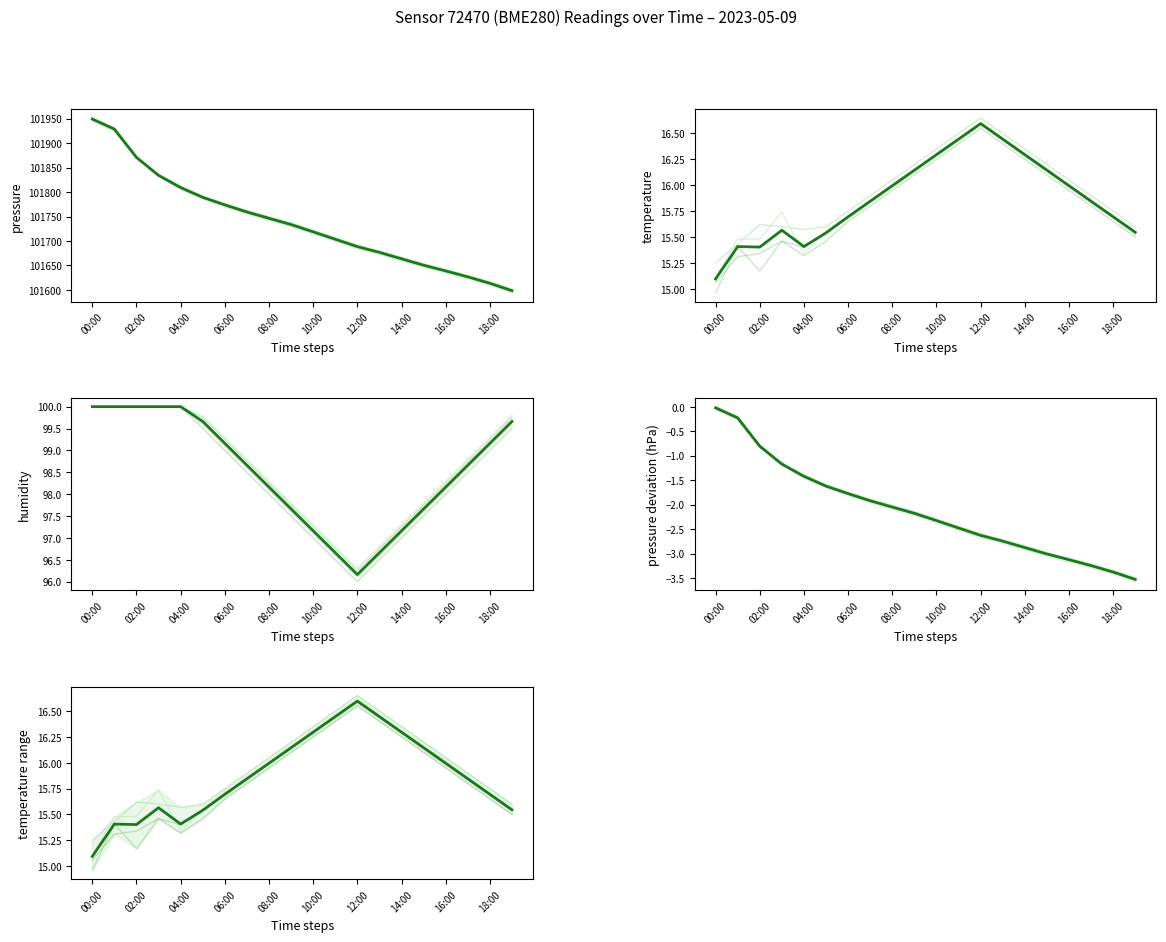

Which has a higher value, 04:00 or 02:00?

02:00